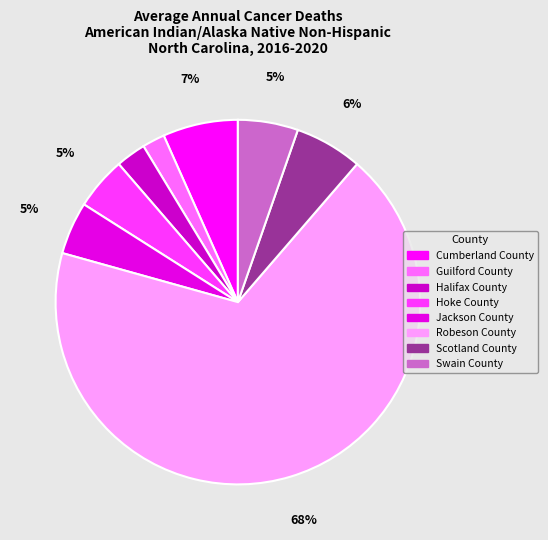

How many slices are in this pie chart?

8